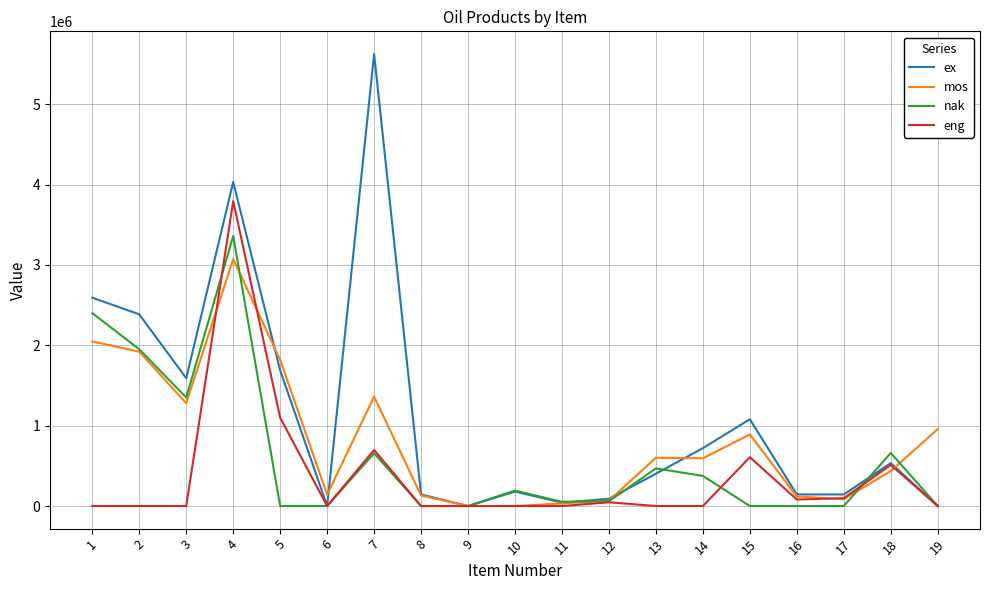

What is the total value across all series at 7?

8340000.0